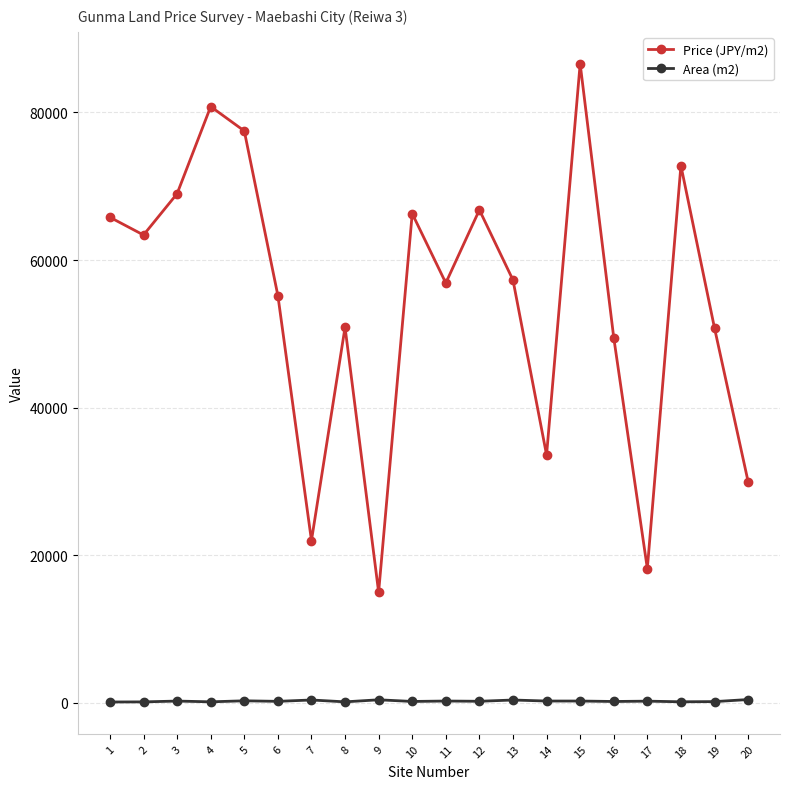

Where is the first local maximum for Price (JPY/m2)?

4